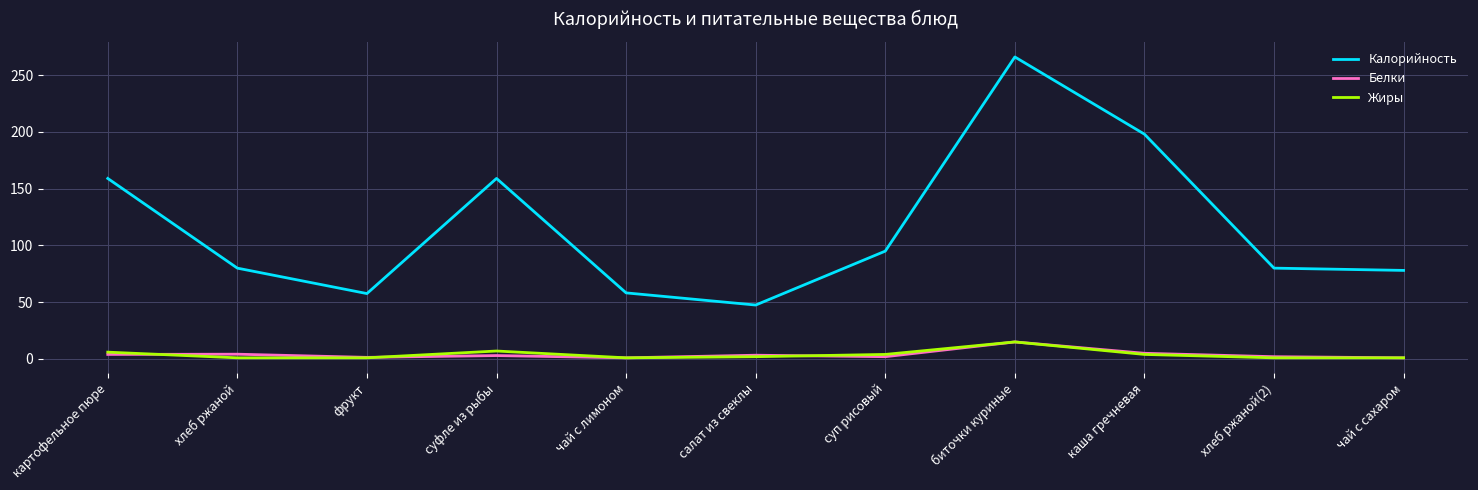

What is the spread (max minus min) of values at чай с сахаром?

77.0